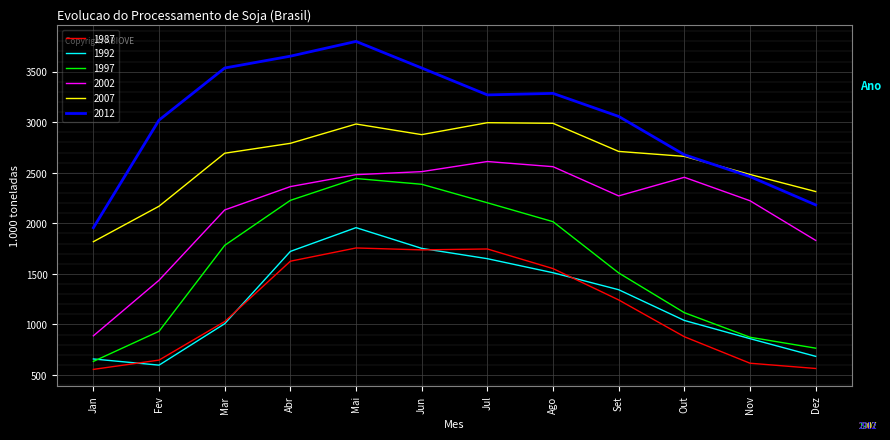

Where is 1987 nearest to the value 1155?

Set